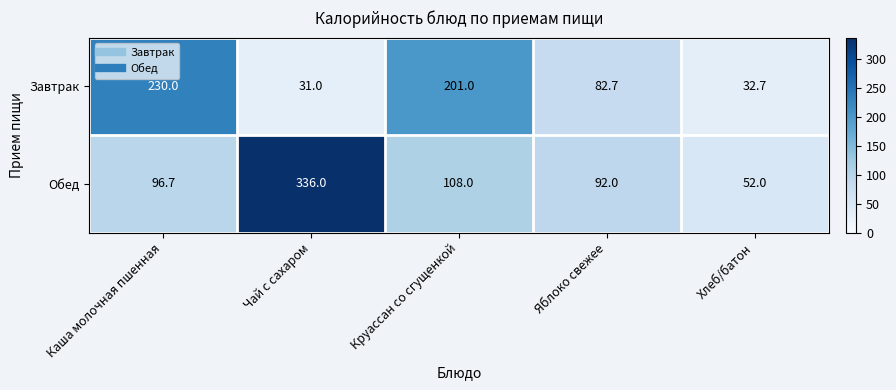

Reading left to right, list all the values displayed in this chart.

Завтрак: 230.0	31.0	201.0	82.7	32.7
Обед: 96.7	336.0	108.0	92.0	52.0